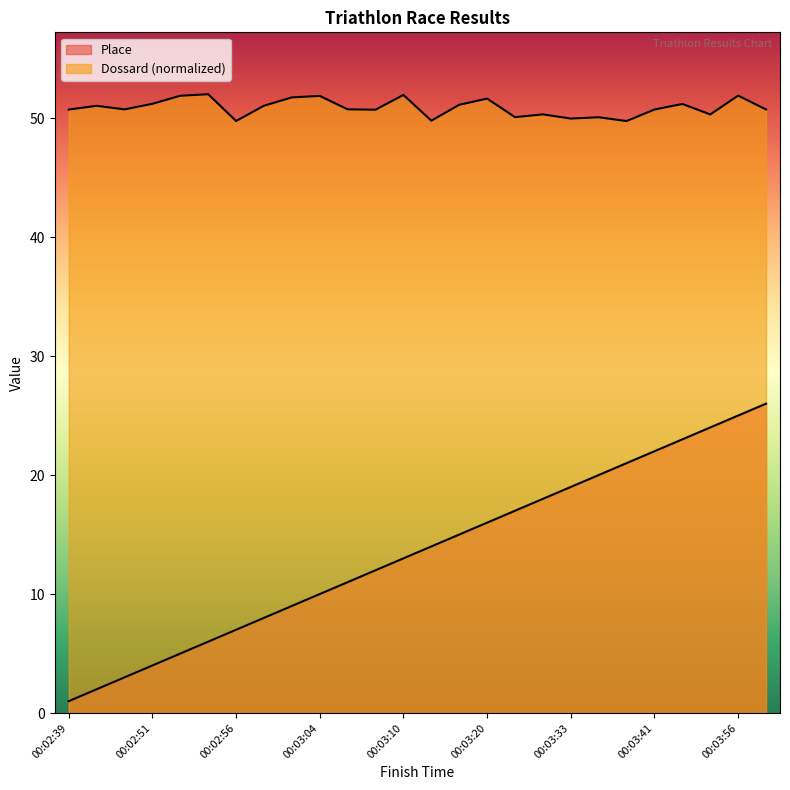

What is the value of the Dossard point at the 14th from the left?

49.8